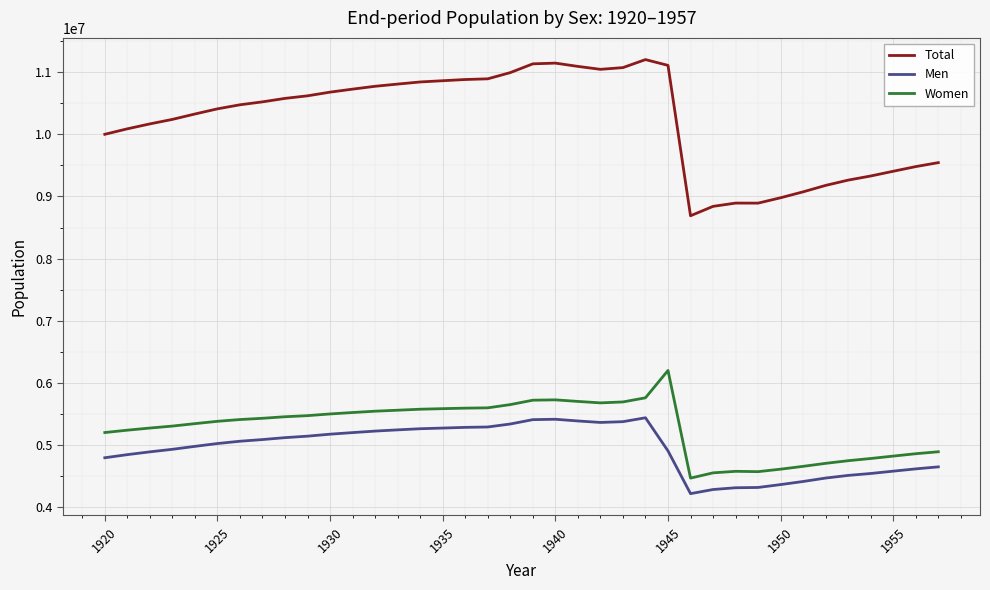

Which series has the largest range (max minus min)?

Total